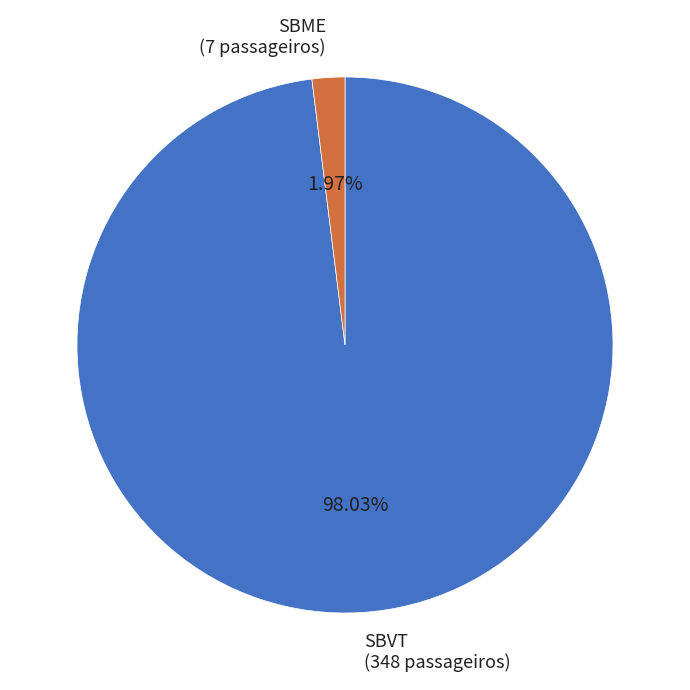

Which slice is the smallest?

SBME